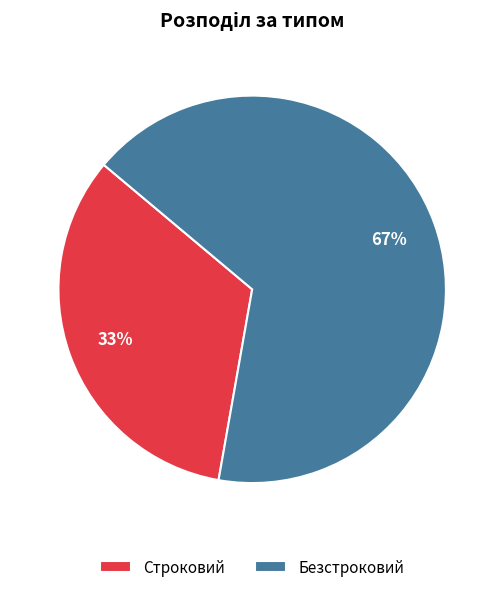

Approximately how many times larger is the value at Безстроковий compared to Строковий?

2.0